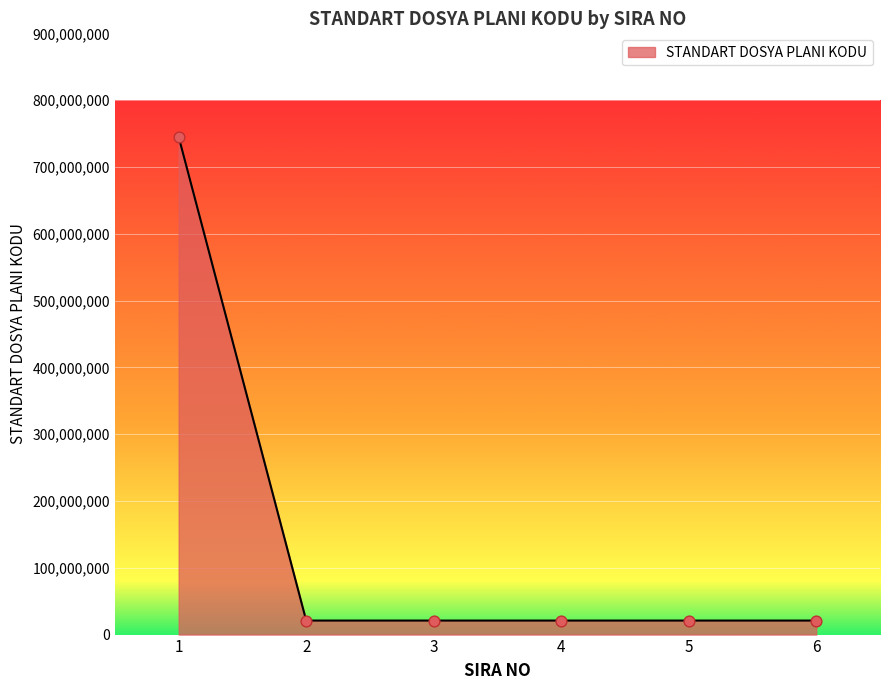

What is the change in value from 1 to 3?

-724019800